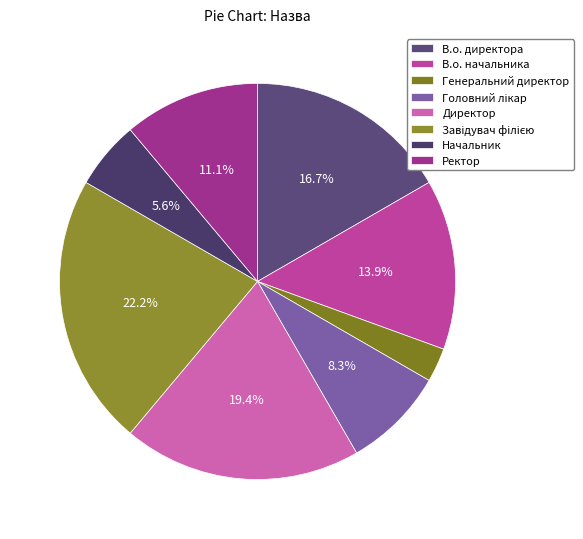

How many slices are in this pie chart?

8